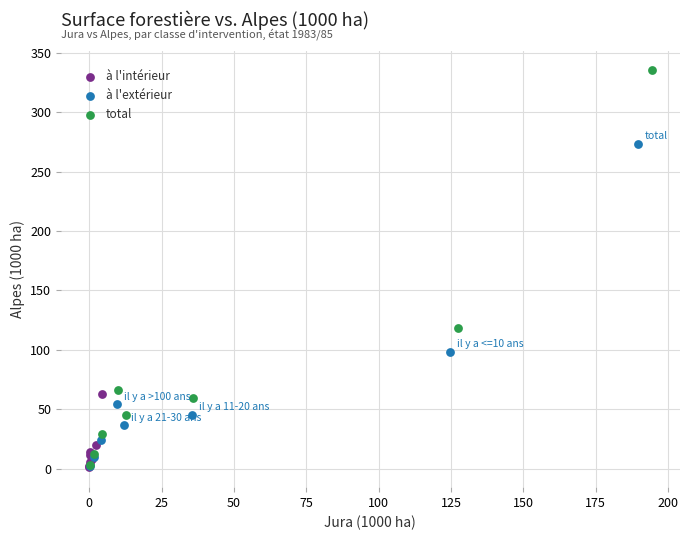

Which series has the widest spread of Y values?

total